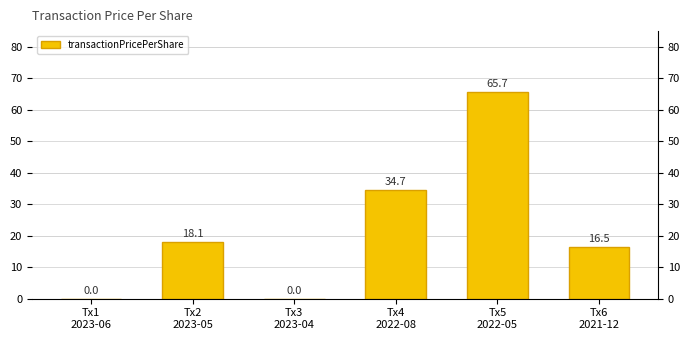

List the labels in order of value, smallest first.

Tx1
2023-06, Tx3
2023-04, Tx6
2021-12, Tx2
2023-05, Tx4
2022-08, Tx5
2022-05